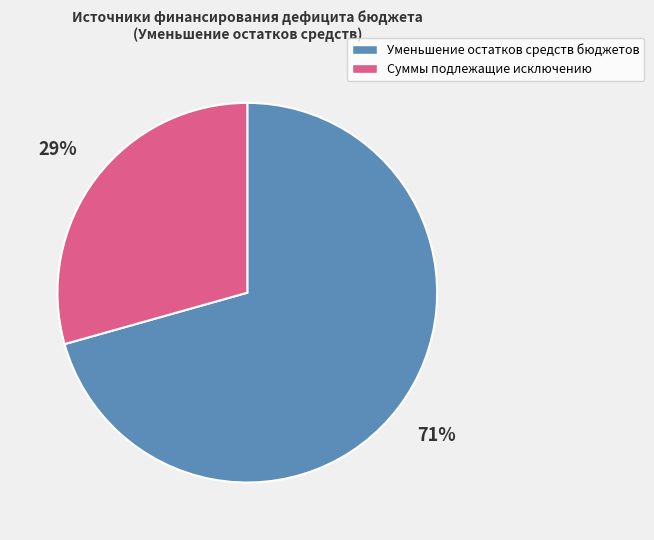

The Уменьшение остатков средств бюджетов slice represents 60% of the pie. True or false?

False